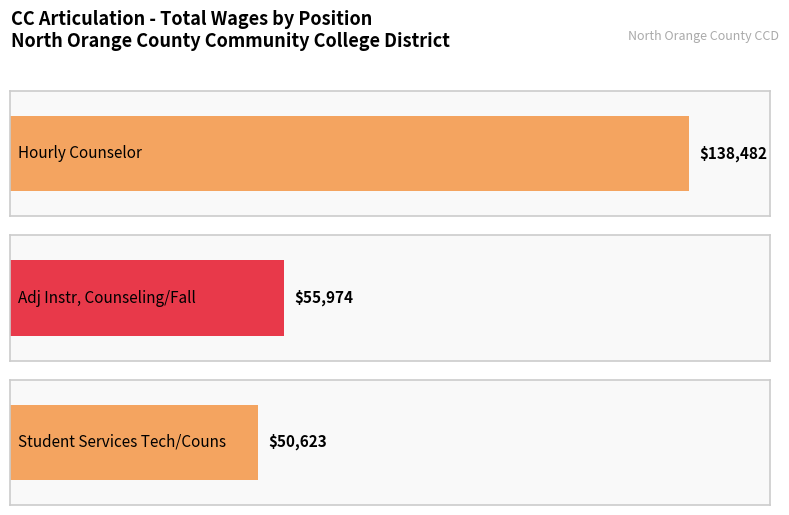

Reading right to left, what are all the values shown in this chart?

50623	55974	138482